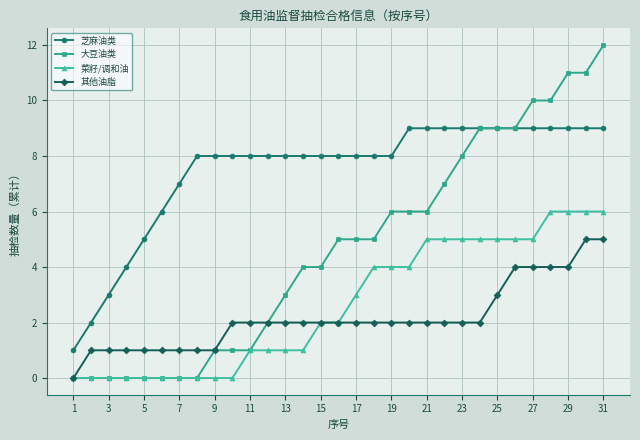

How many values in the 其他油脂 series are below 2?

9